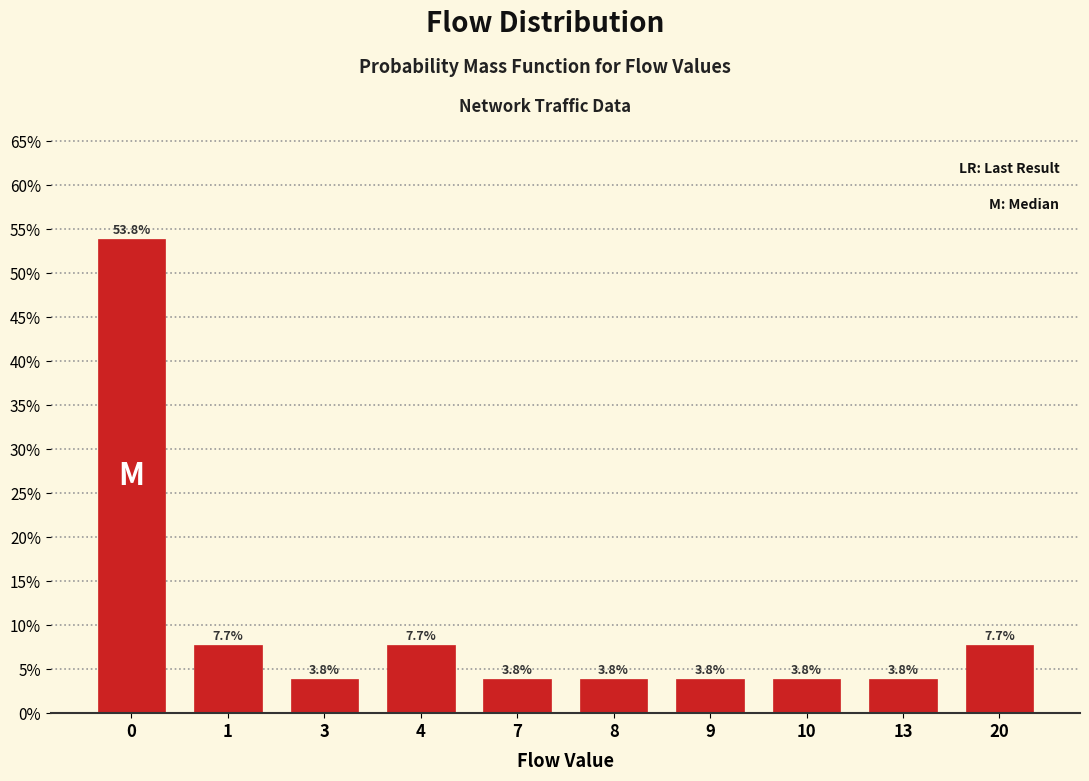

Reading right to left, what are all the values shown in this chart?

20=7.7	13=3.8	10=3.8	9=3.8	8=3.8	7=3.8	4=7.7	3=3.8	1=7.7	0=53.8